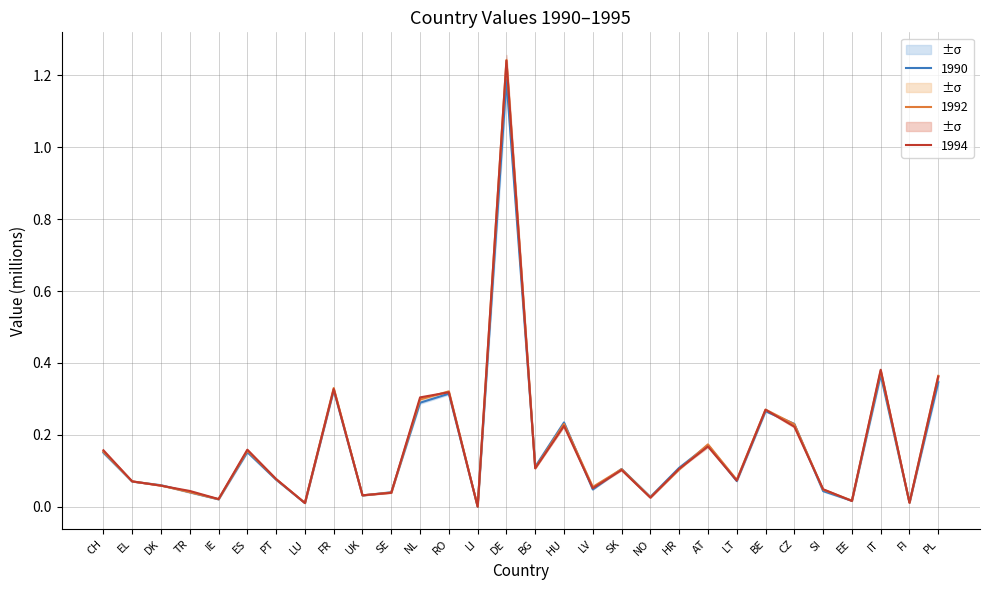

Read the 1991 value at LT.

0.1